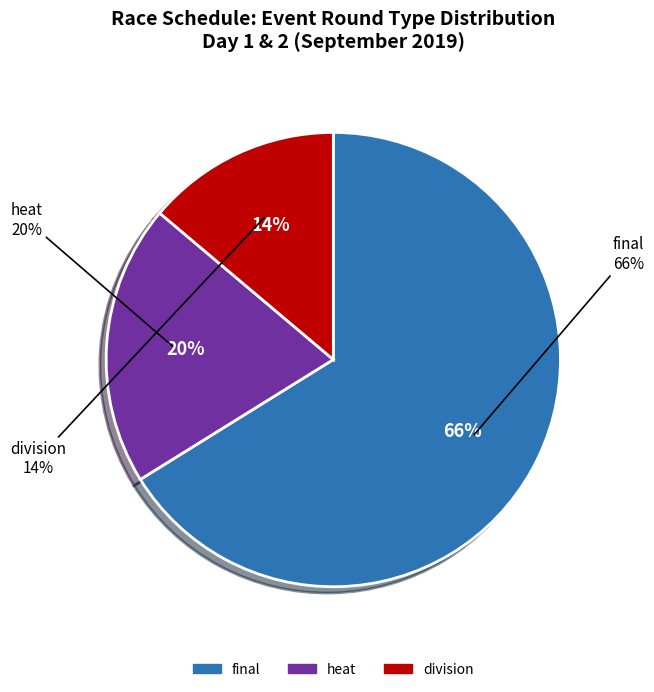

To the nearest percent, what is the difference between the heat and division slice percentages?

6%